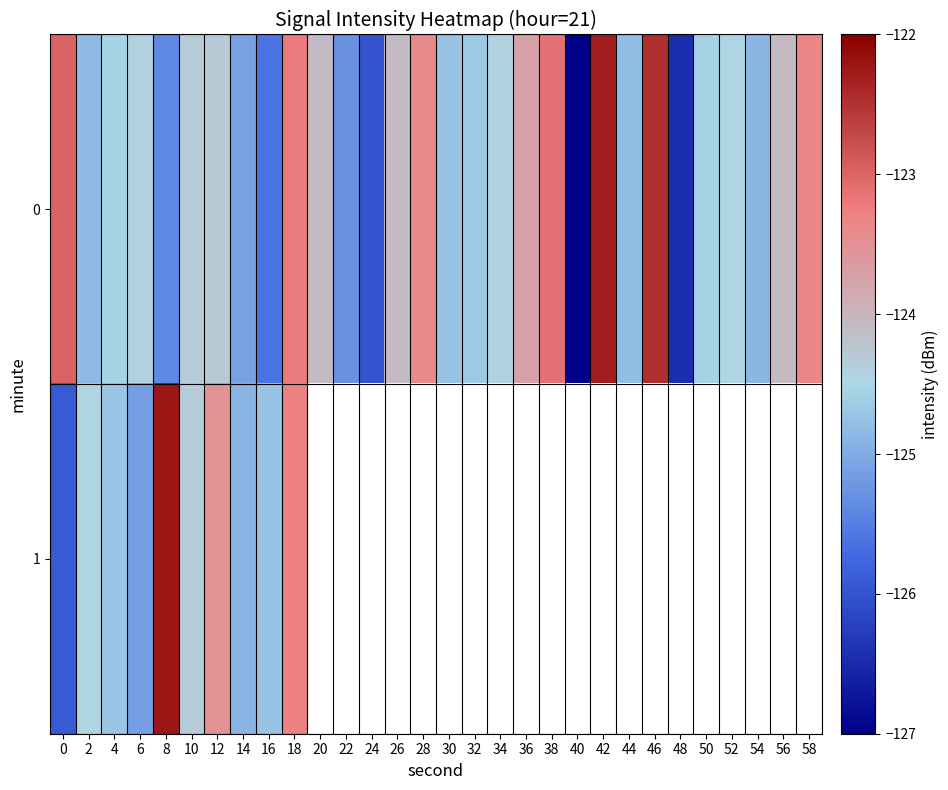

Is the value of 1 at 12 greater than the value of 0 at 28?

No